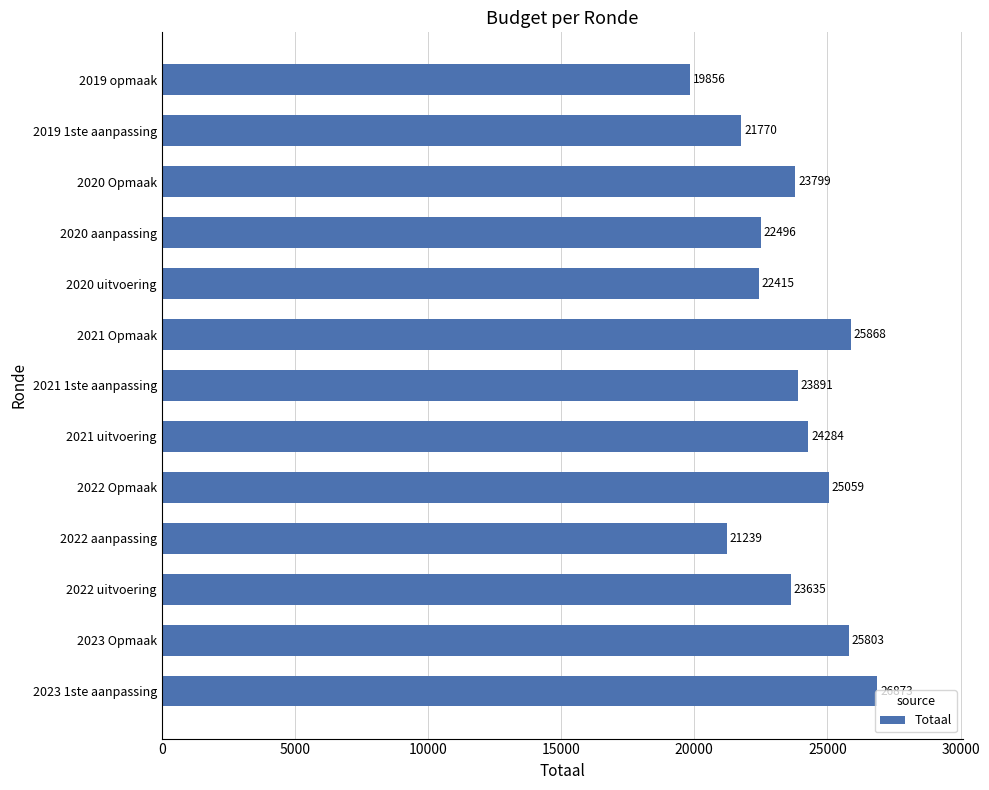

List the labels in order of value, smallest first.

2019 opmaak, 2022 aanpassing, 2019 1ste aanpassing, 2020 uitvoering, 2020 aanpassing, 2022 uitvoering, 2020 Opmaak, 2021 1ste aanpassing, 2021 uitvoering, 2022 Opmaak, 2023 Opmaak, 2021 Opmaak, 2023 1ste aanpassing